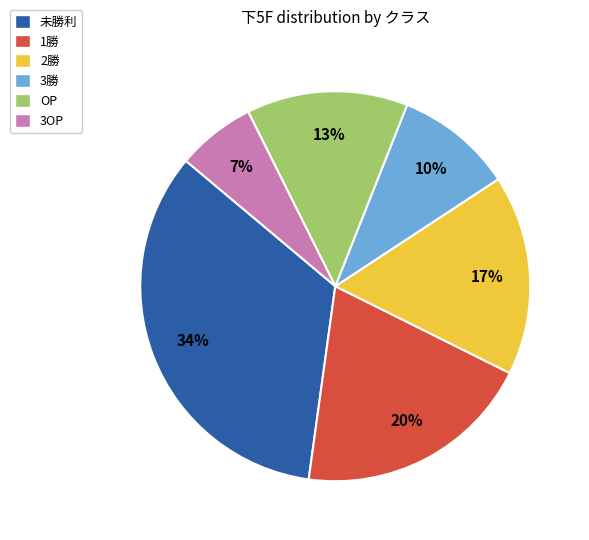

To the nearest percent, what is the average slice percentage?

17%